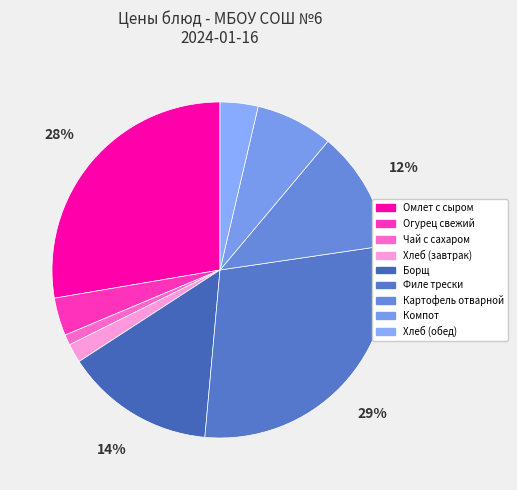

Is it true that Огурец свежий is 10% of the pie?

False